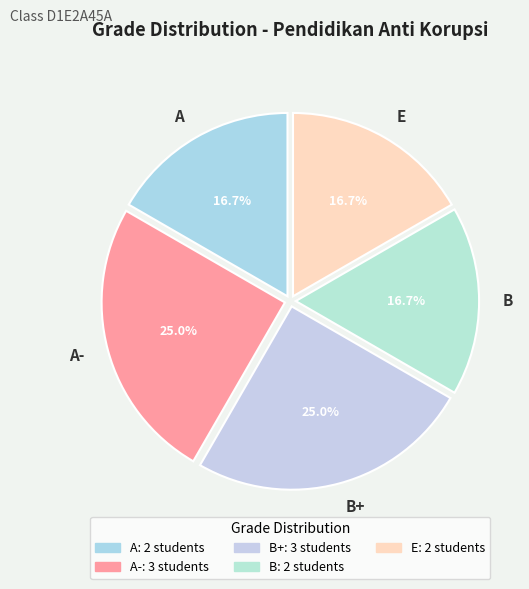

Between B+ and B, which is larger?

B+